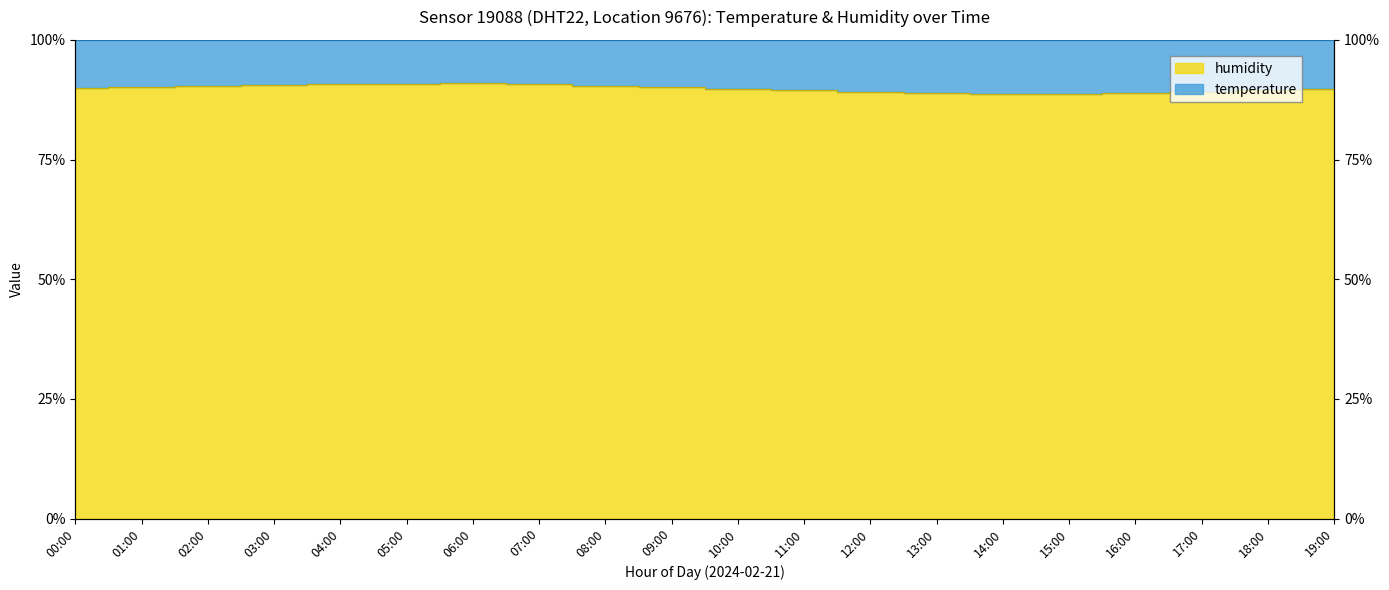

True or false: the data has more than 0 interior local peaks.

True